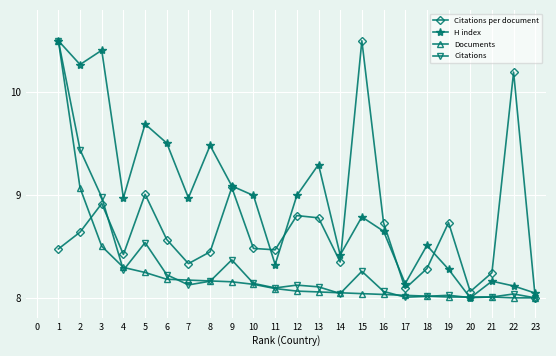

Which series has the largest total across all categories?

H index